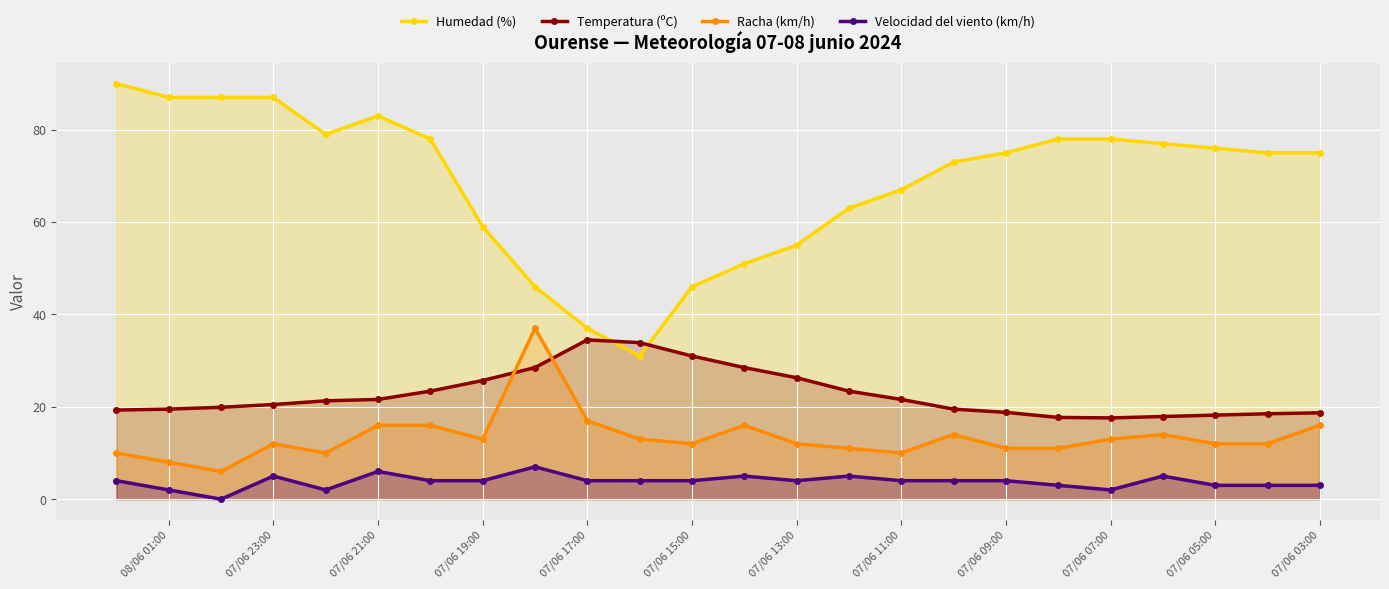

Which series has the widest spread of values?

Humedad (%)